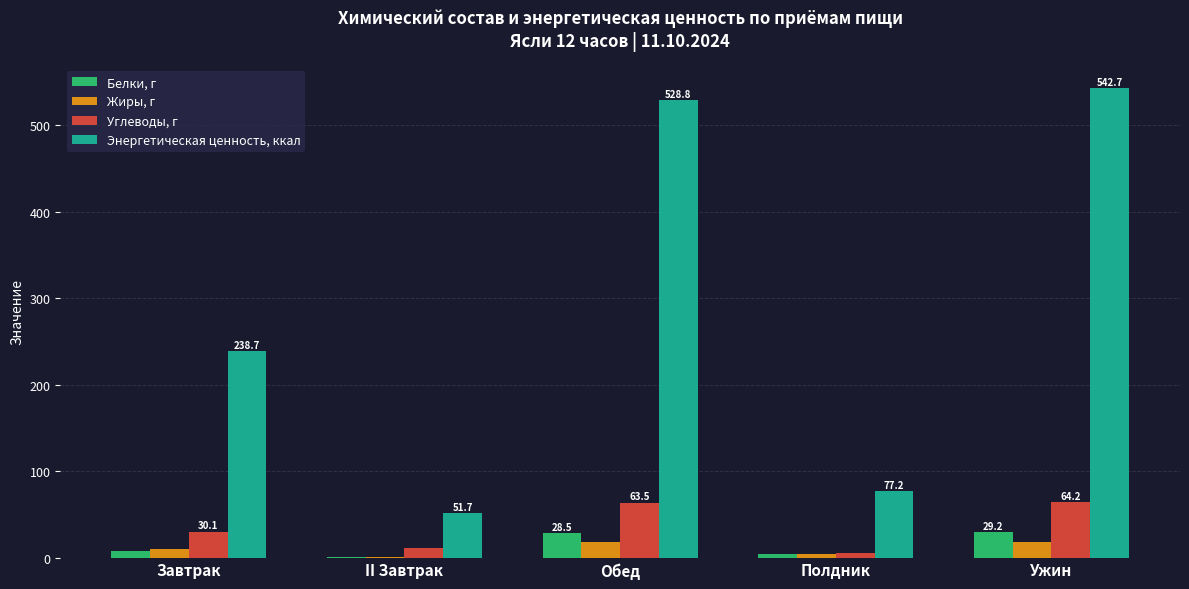

At which category is the sum across all series the highest?

Ужин